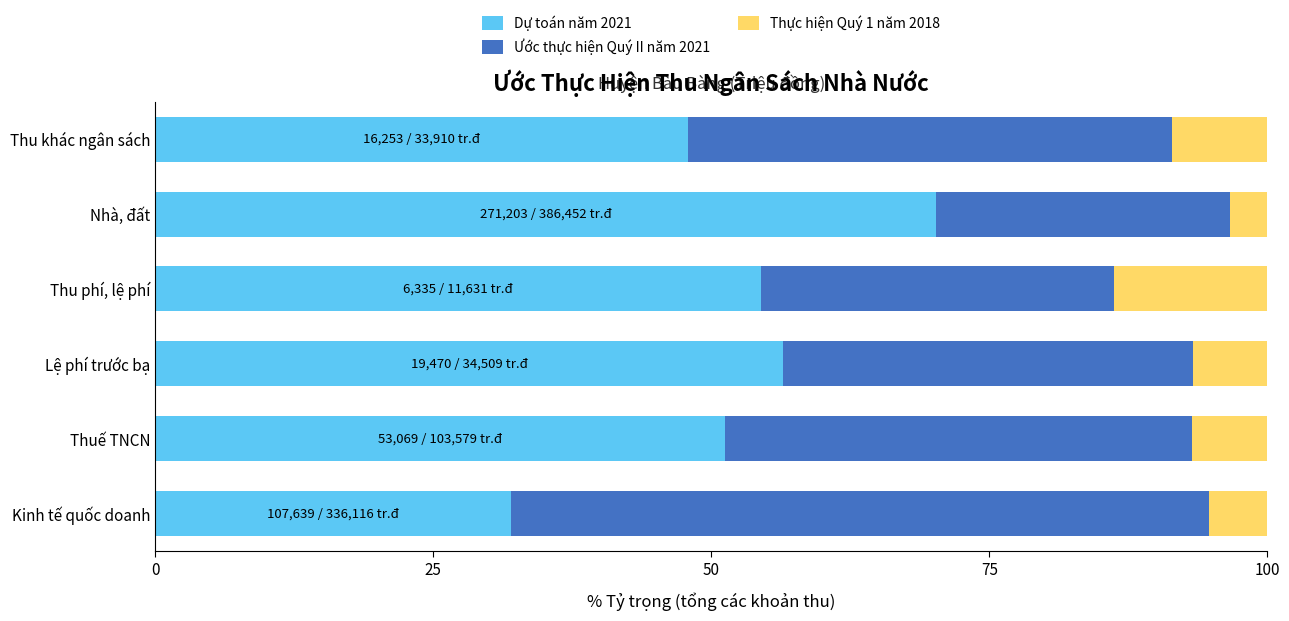

List the labels in order of Dự toán năm 2021 value, largest first.

Nhà, đất, Lệ phí trước bạ, Thu phí, lệ phí, Thuế TNCN, Thu khác ngân sách, Kinh tế quốc doanh